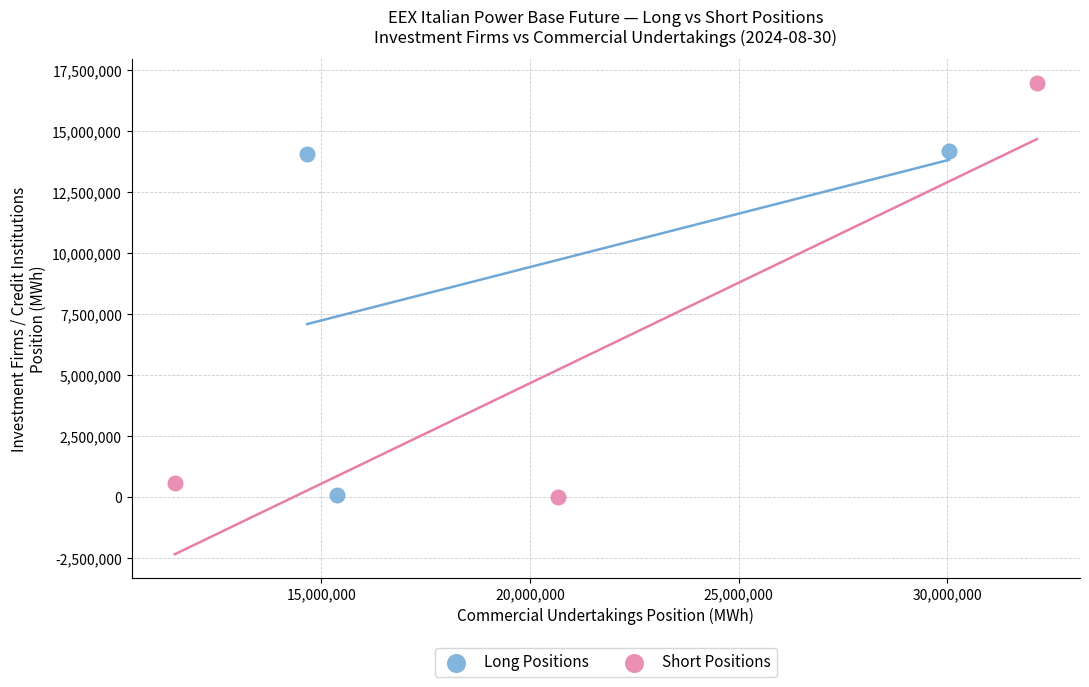

Which series has the largest Y range (max minus min)?

Short Positions